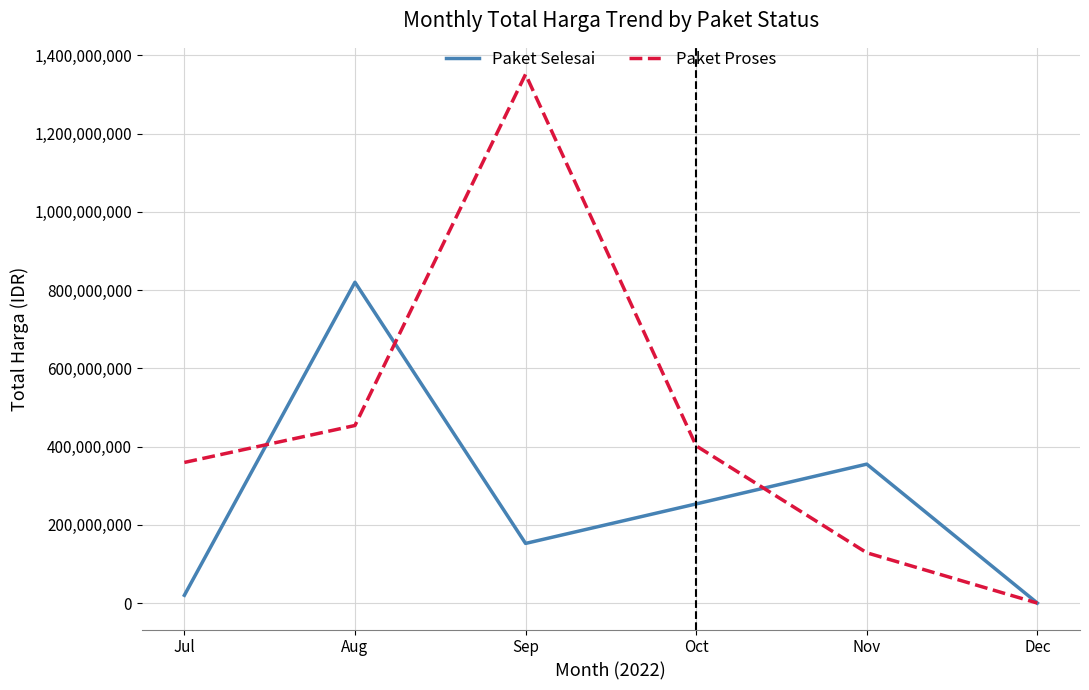

In Paket Proses, how many points are higher than both neighbors (excluding endpoints)?

1